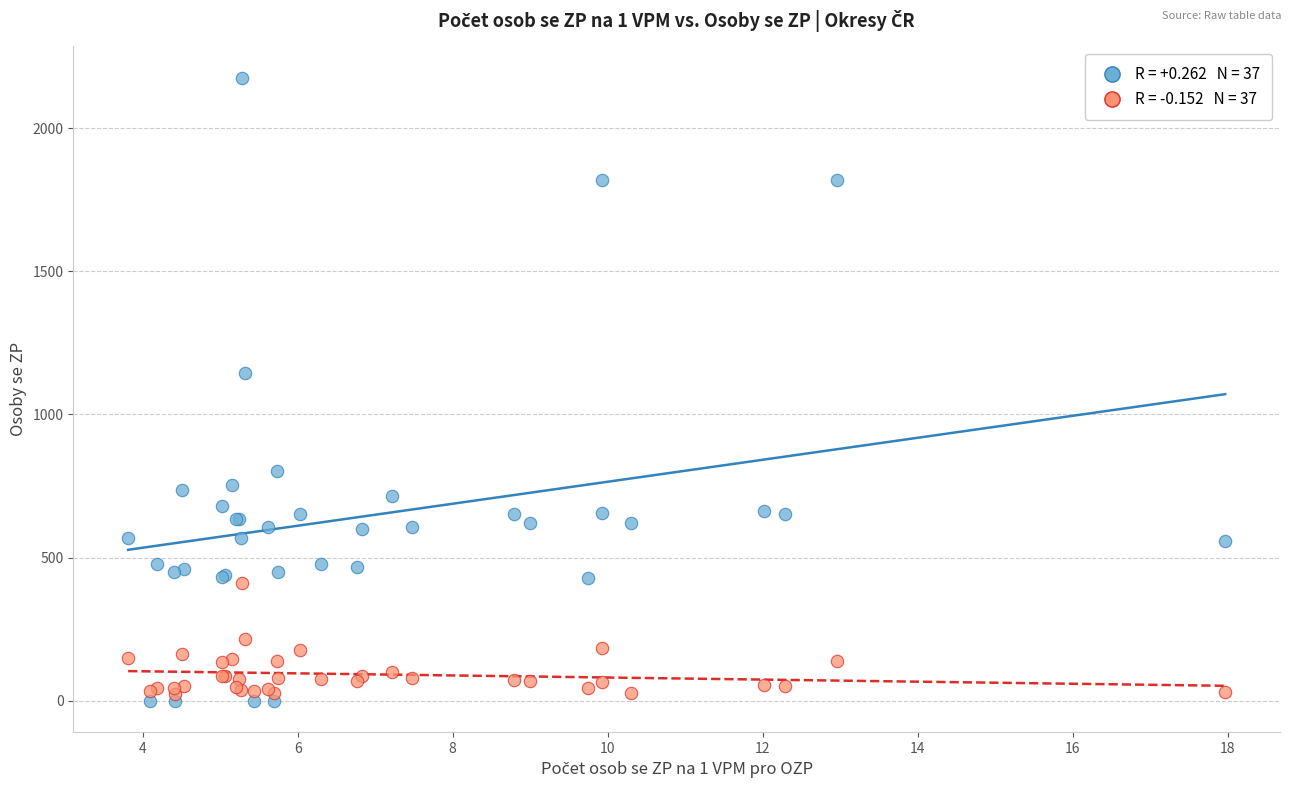

Across all series, what Y value is closest to 1088?

1145